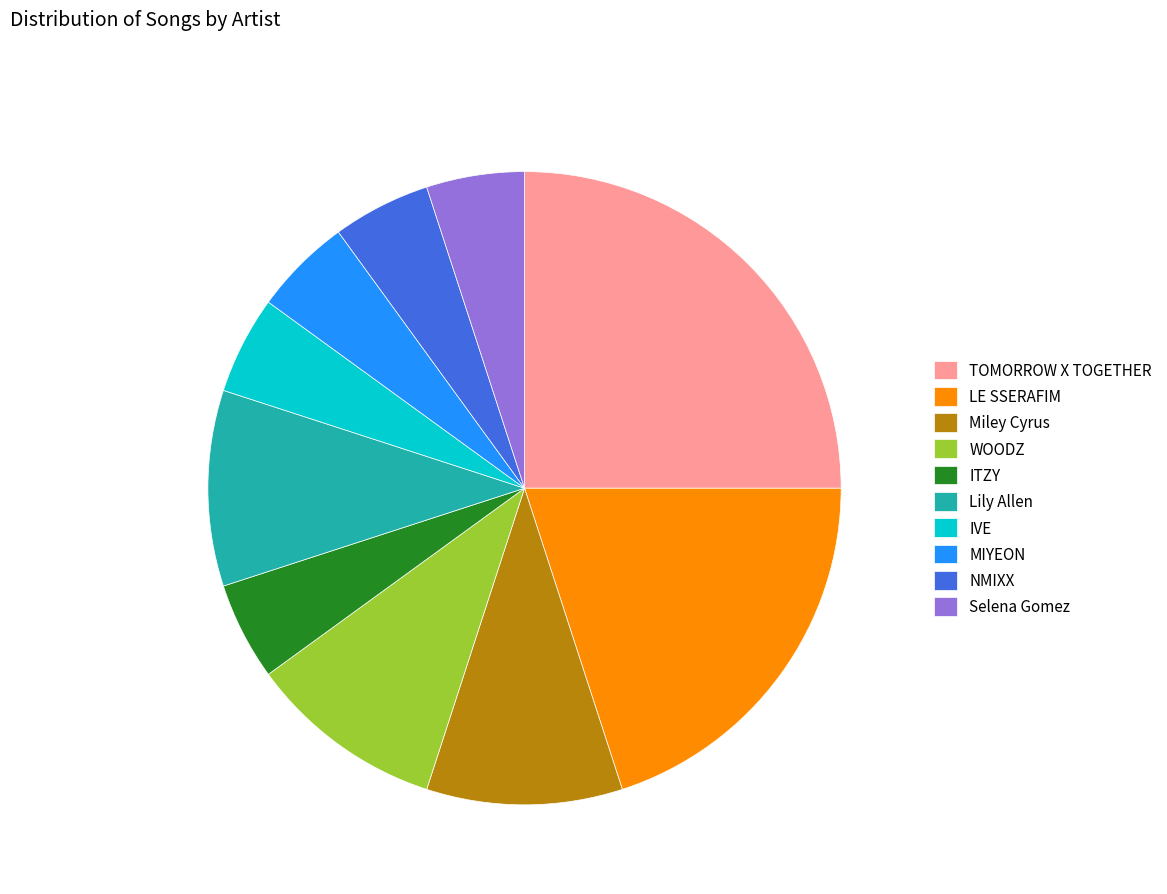

Approximately how many times larger is the value at WOODZ compared to TOMORROW X TOGETHER?

0.4